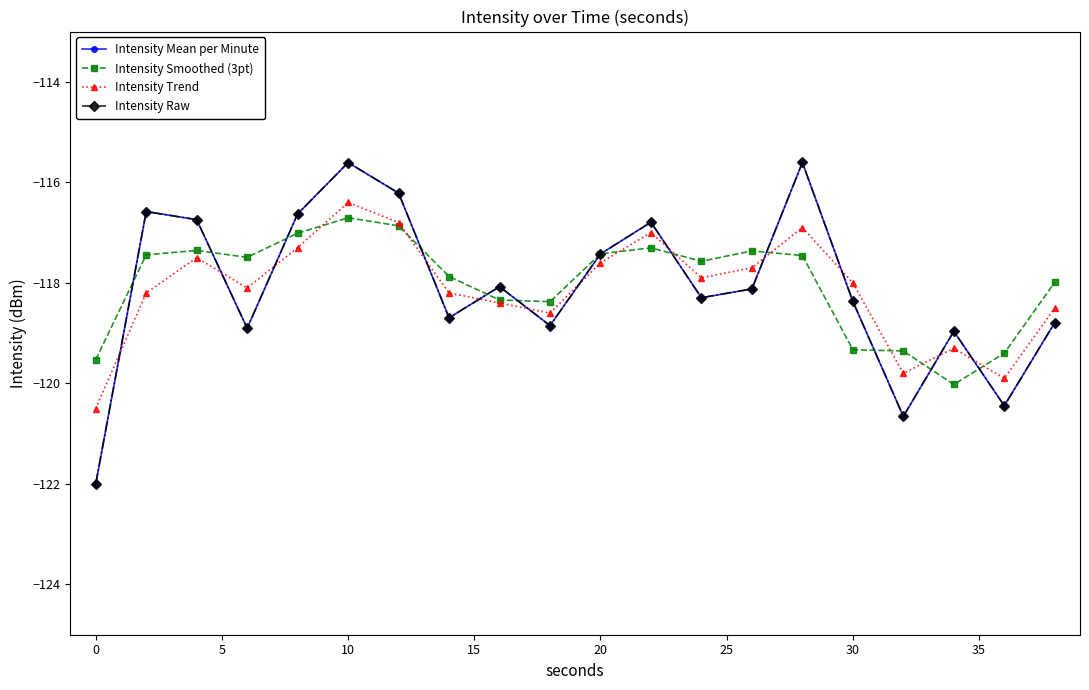

How many interior local peaks does the Intensity Trend series have?

5